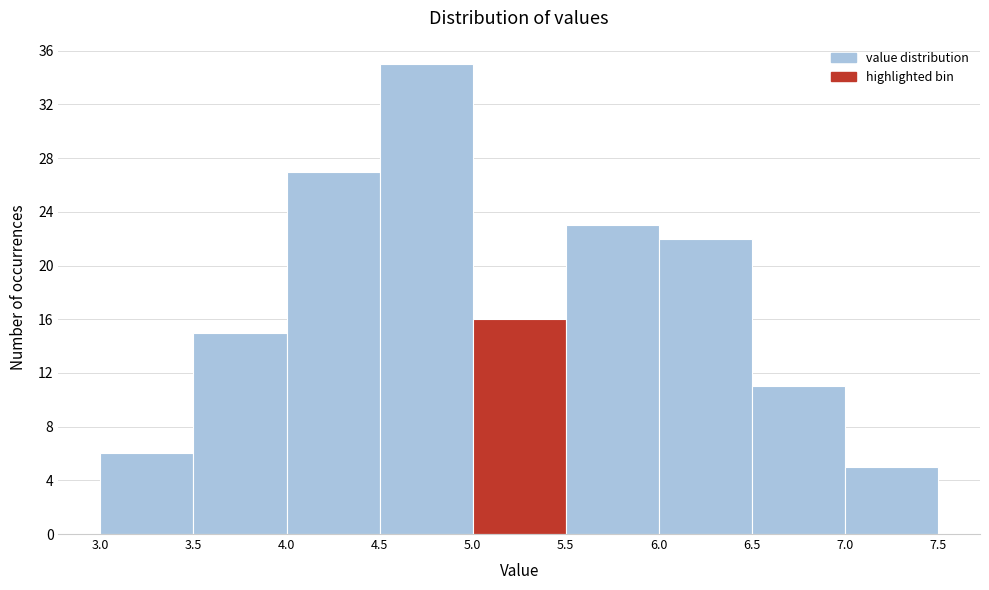

Which range on the x-axis has the tallest bar?

4.5 to 5.0